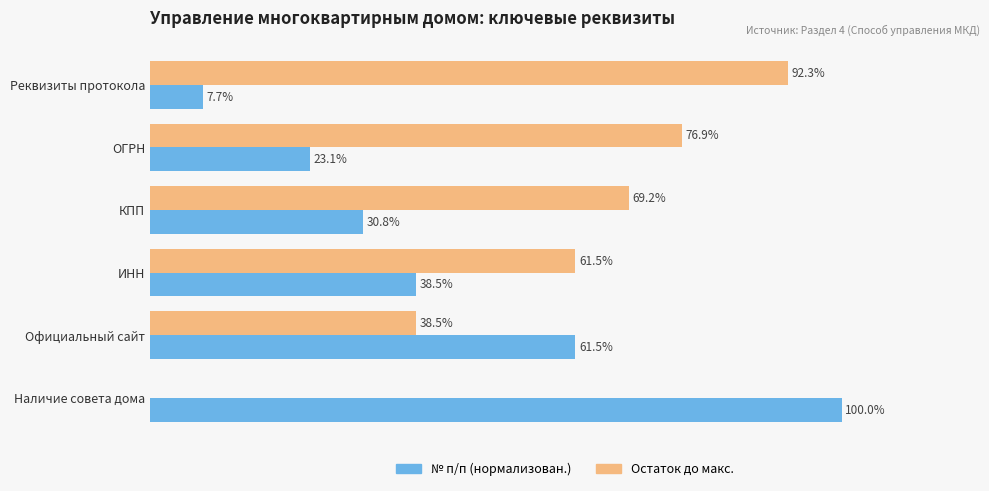

Which series has the largest total across all categories?

Остаток до макс.